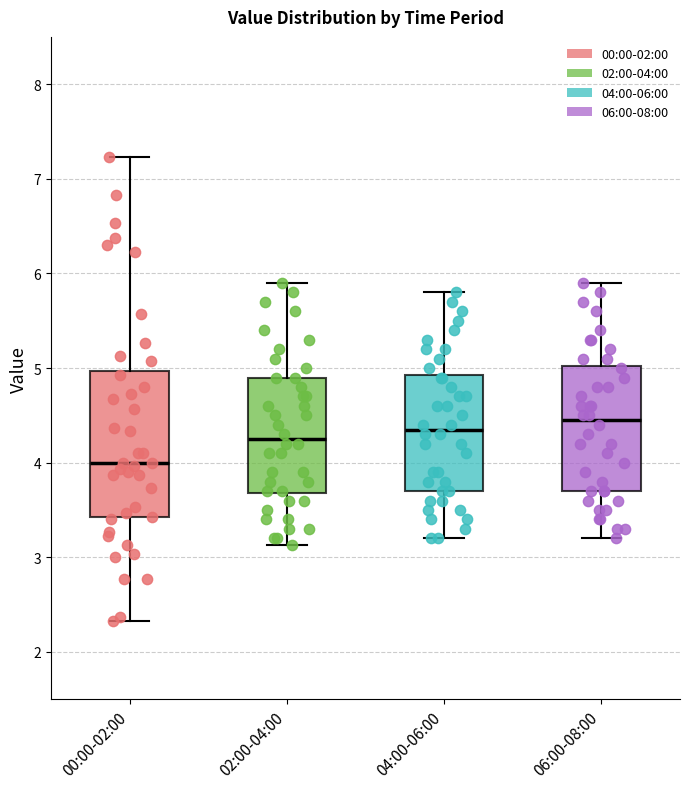

Reading left to right, transcribe this box plot: for each box, give where its median line is, the range the box spans, and where its two whiskers end, as read against the y-axis. The values are not printed on the chart, so give them approximately, as read against the axis.

00:00-02:00: median 4.0, box 3.4 to 5.0, whiskers 2.3 to 7.2
02:00-04:00: median 4.3, box 3.7 to 4.9, whiskers 3.1 to 5.9
04:00-06:00: median 4.4, box 3.7 to 4.9, whiskers 3.2 to 5.8
06:00-08:00: median 4.5, box 3.7 to 5.0, whiskers 3.2 to 5.9